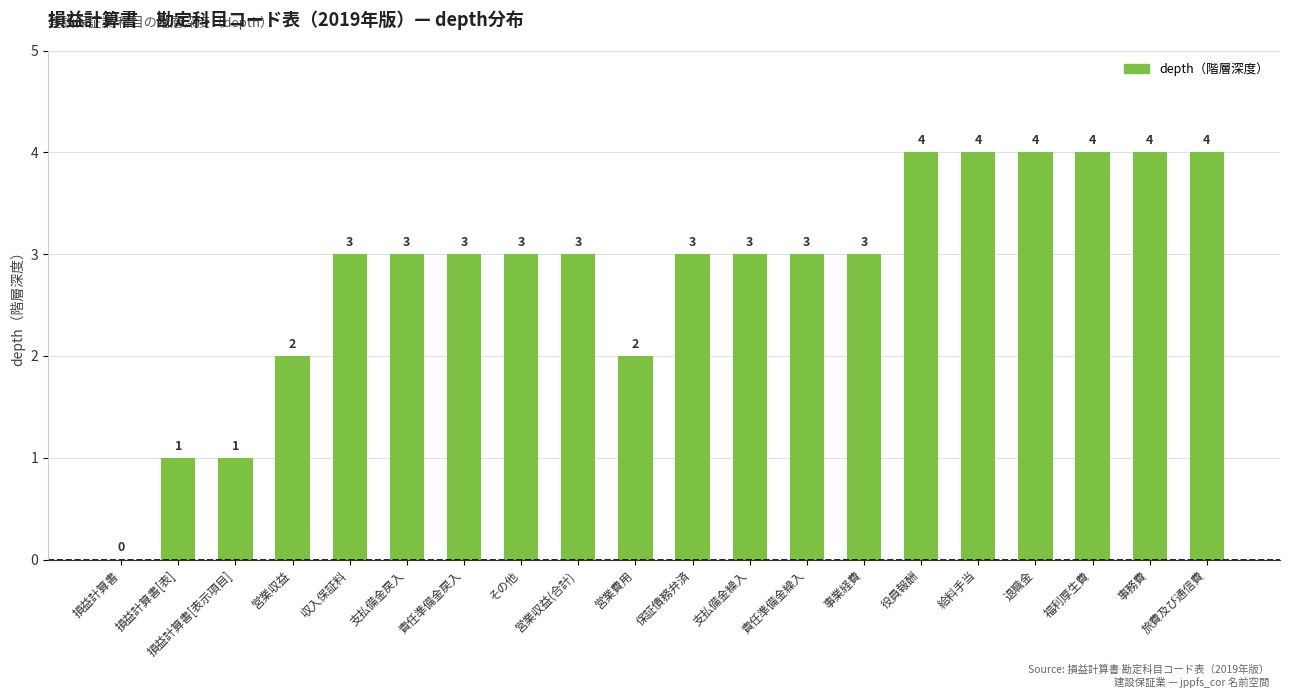

Reading left to right, extract all data points from this chart.

損益計算書=0	損益計算書[表]=1	損益計算書[表示項目]=1	営業収益=2	収入保証料=3	支払備金戻入=3	責任準備金戻入=3	その他=3	営業収益(合計)=3	営業費用=2	保証債務弁済=3	支払備金繰入=3	責任準備金繰入=3	事業経費=3	役員報酬=4	給料手当=4	退職金=4	福利厚生費=4	事務費=4	旅費及び通信費=4